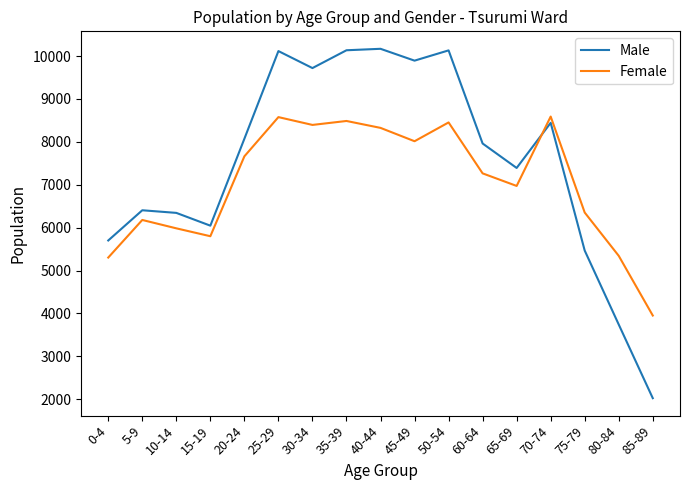

What value does the Male series have at 30-34, to the nearest 10?

9720